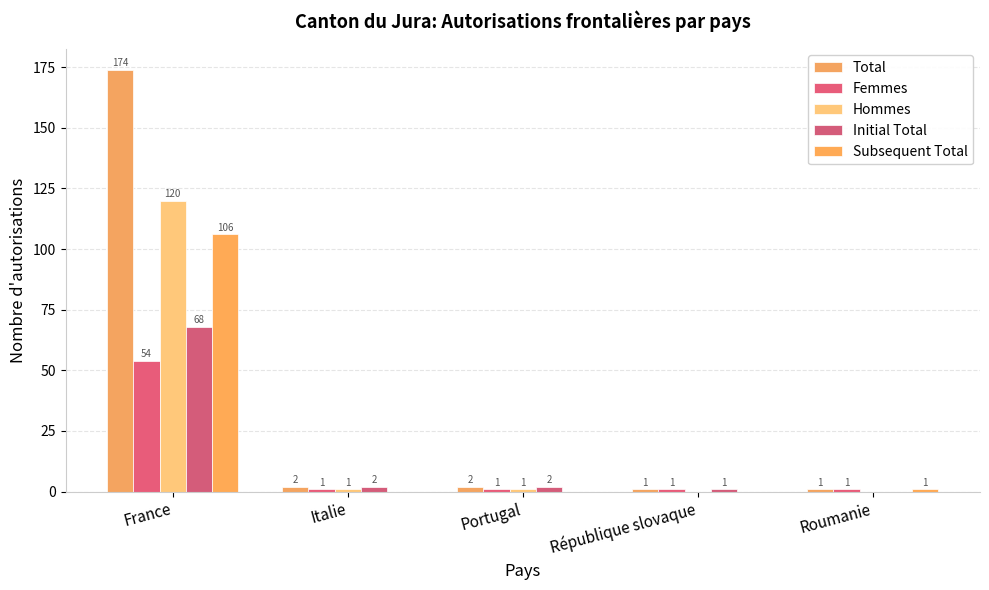

Reading right to left, what are all the values shown in this chart?

Total: 1	1	2	2	174
Femmes: 1	1	1	1	54
Hommes: 0	0	1	1	120
Initial Total: 0	1	2	2	68
Subsequent Total: 1	0	0	0	106